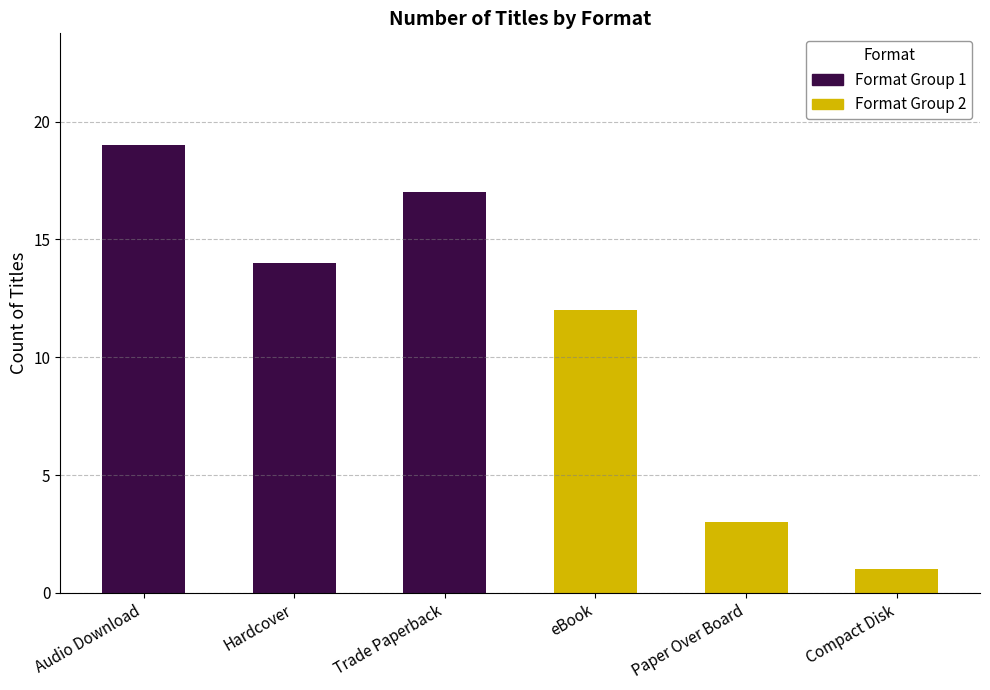

What is the label of the 2nd bar from the left?

Hardcover